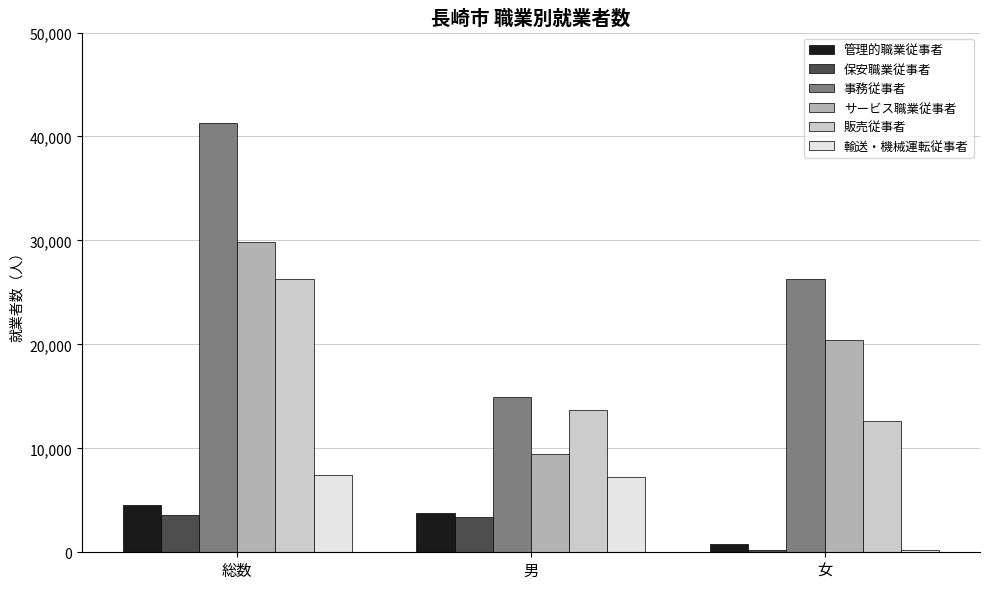

What is the average value of the 輸送・機械運転従事者 series?

4968